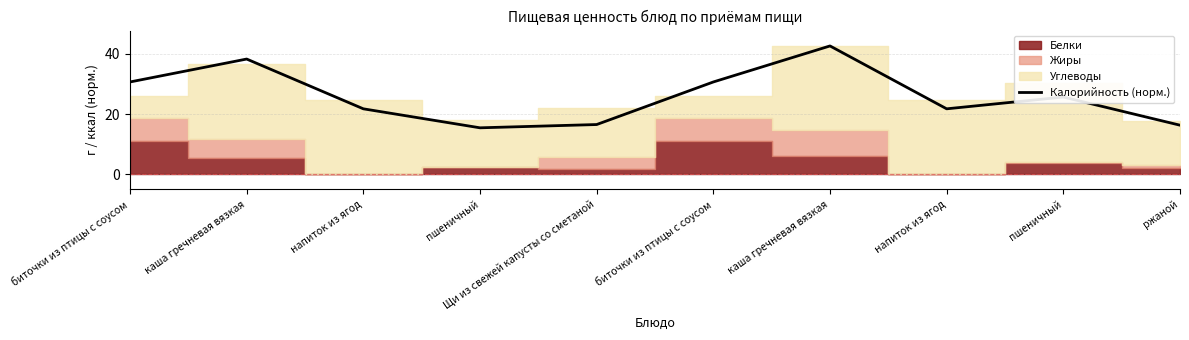

What is the average value?

26.0